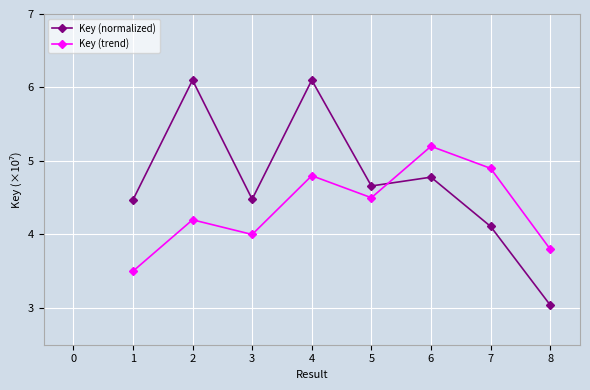

At which category is the sum across all series the highest?

4